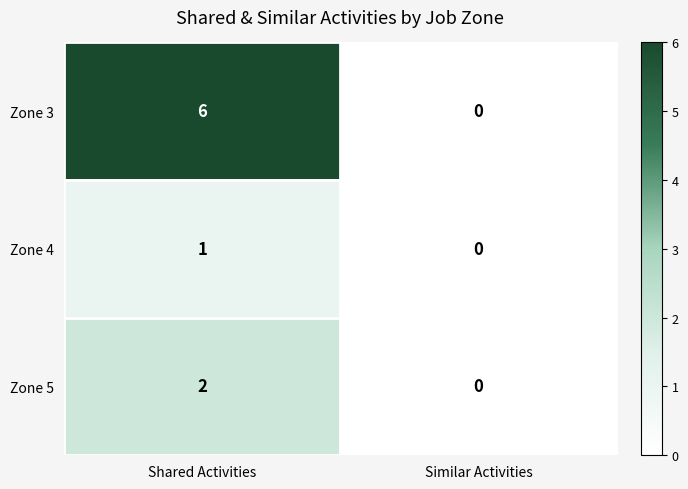

Count the number of categories in the chart.

2